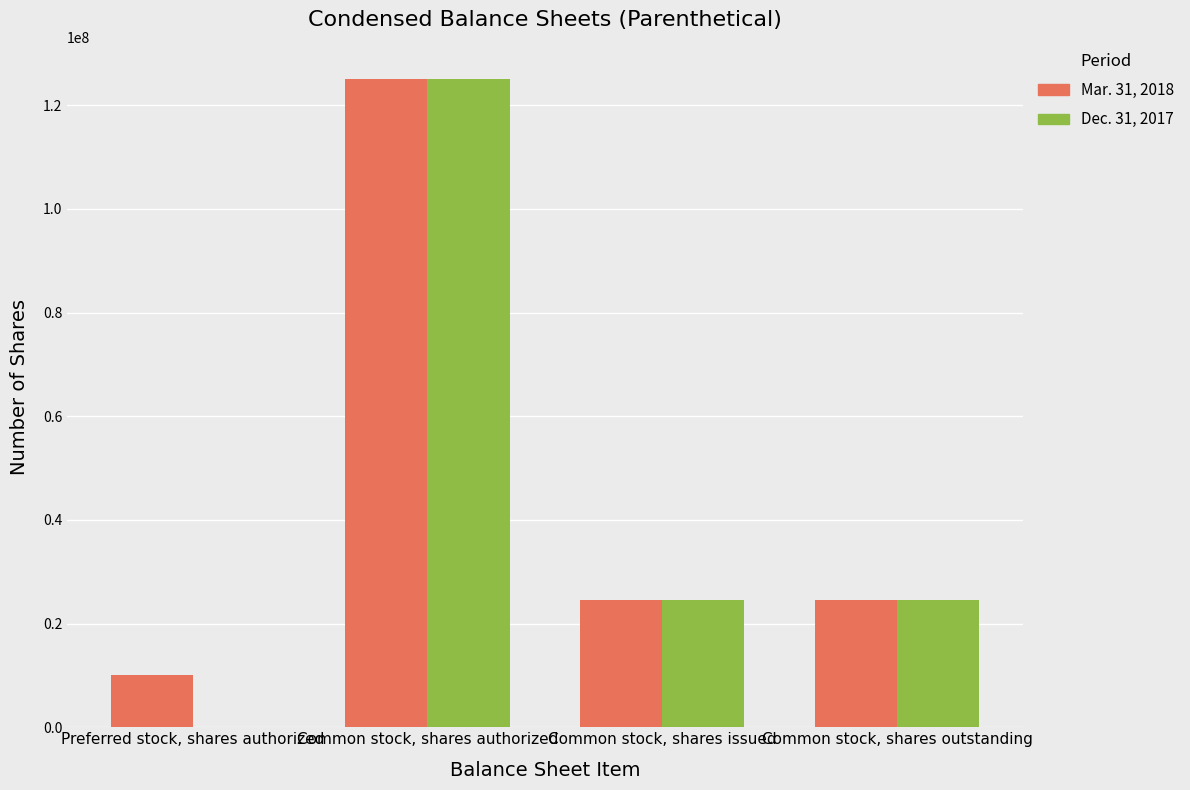

What is the total value across all series at Common stock, shares outstanding?

49224235